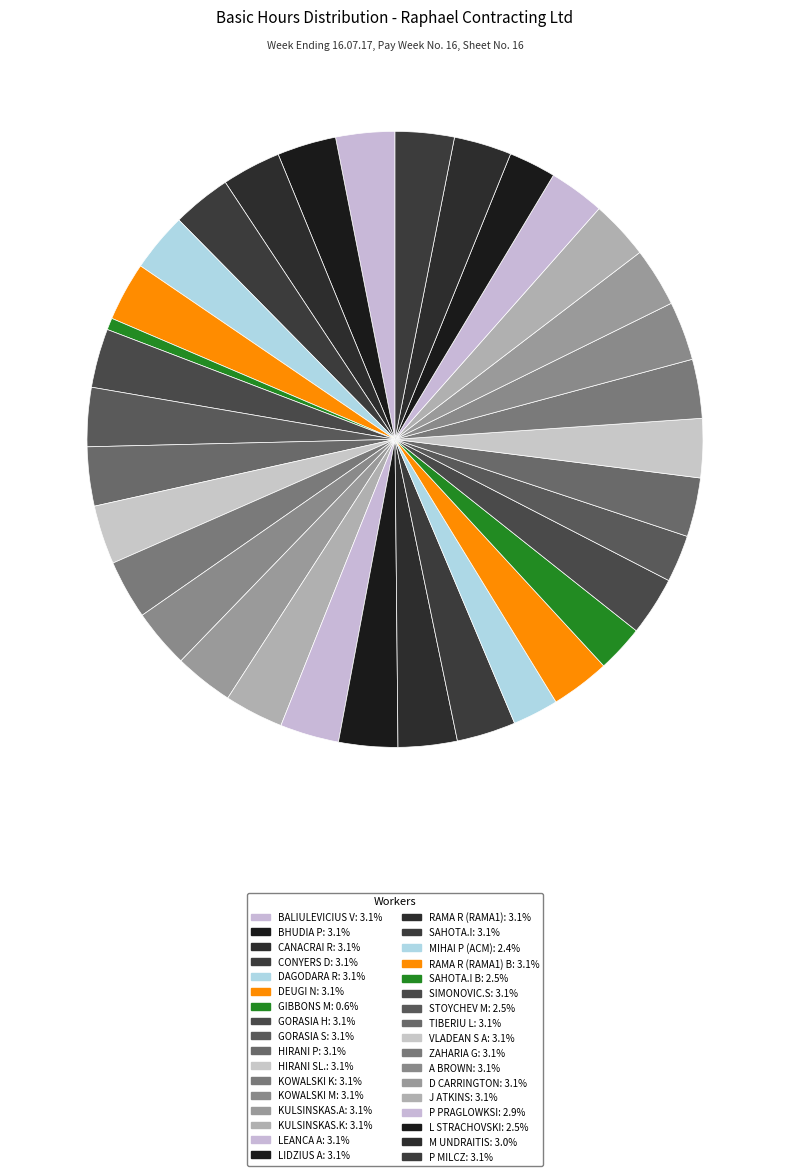

Is there a majority slice in this chart?

No